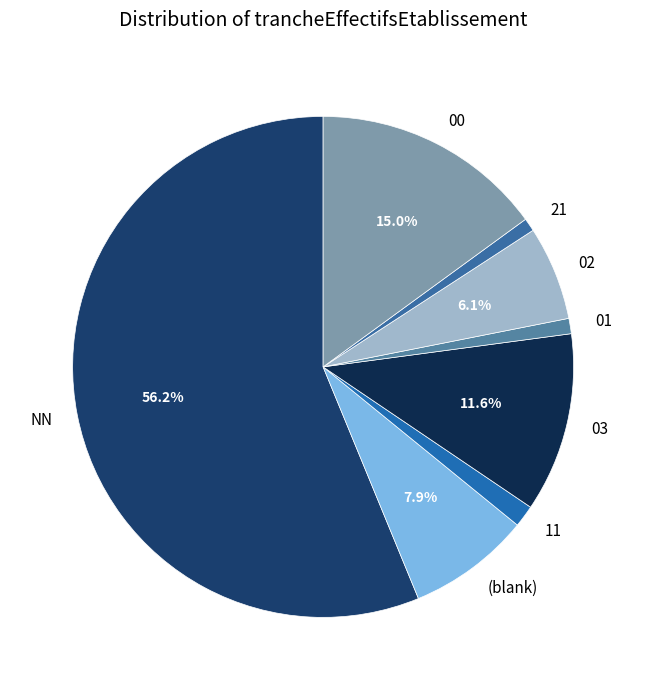

To the nearest percent, what is the average slice percentage?

12%